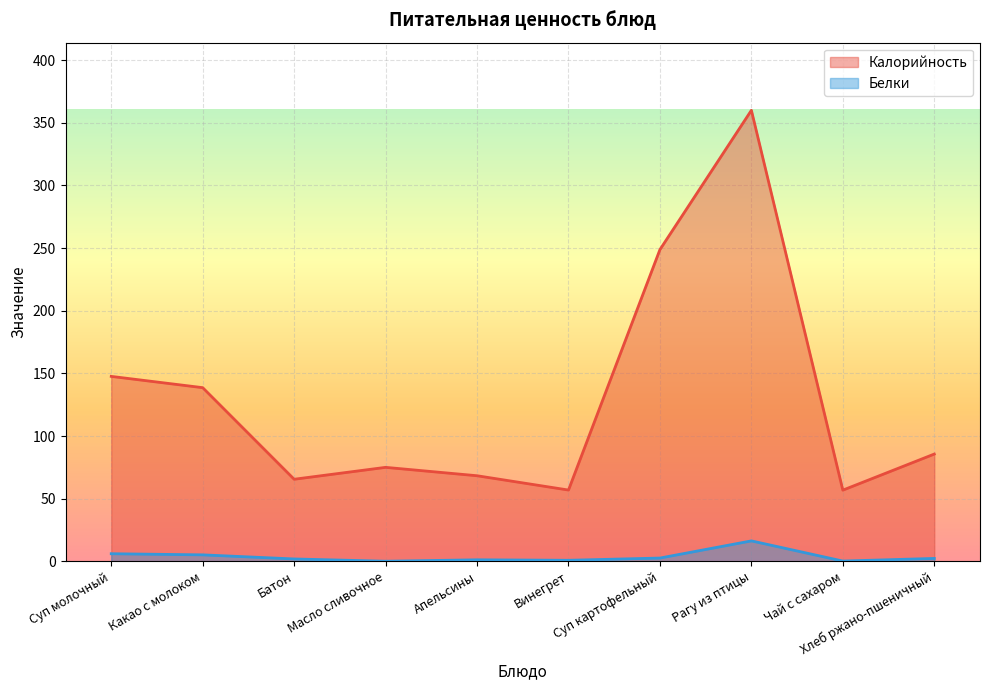

What are all the series names shown in the legend?

Калорийность, Белки